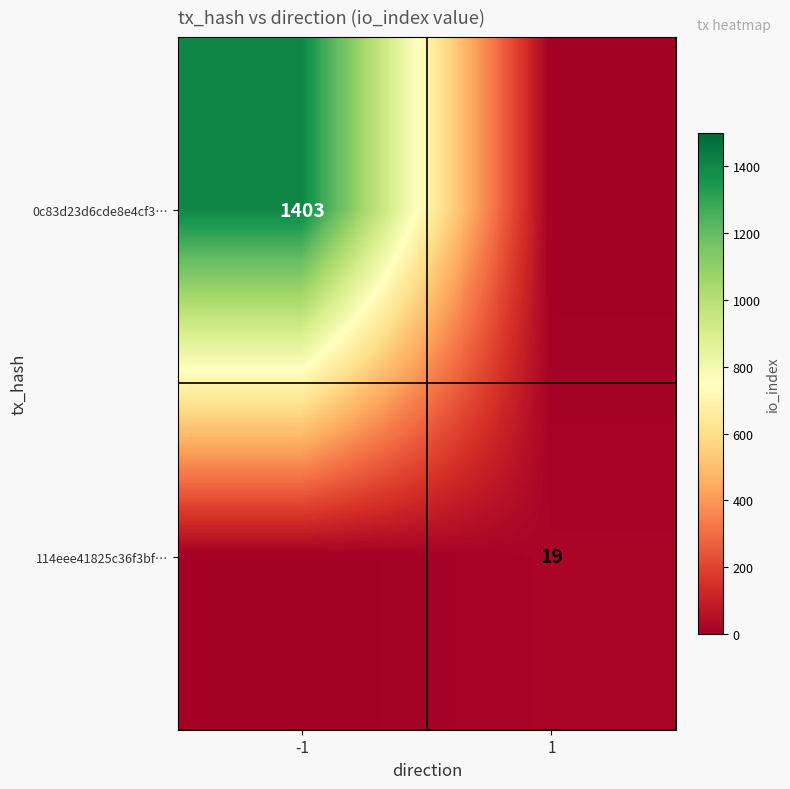

At how many categories does at least one series exceed 818?

1